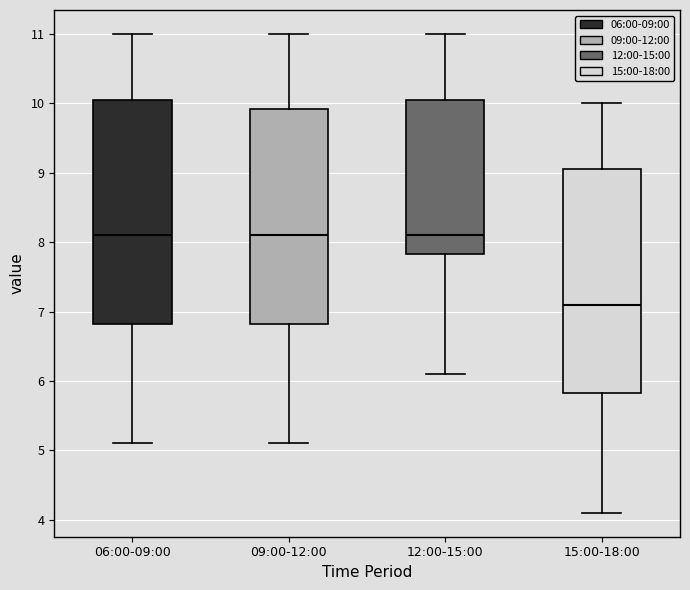

Reading left to right, read every box against the y-axis: the position of its median line, the range the box covers, and the ends of its whiskers. The values are not printed on the chart, so give them approximately, as read against the axis.

06:00-09:00: median 8.1, box 6.8 to 10.1, whiskers 5.1 to 11.0
09:00-12:00: median 8.1, box 6.8 to 9.9, whiskers 5.1 to 11.0
12:00-15:00: median 8.1, box 7.8 to 10.1, whiskers 6.1 to 11.0
15:00-18:00: median 7.1, box 5.8 to 9.1, whiskers 4.1 to 10.0